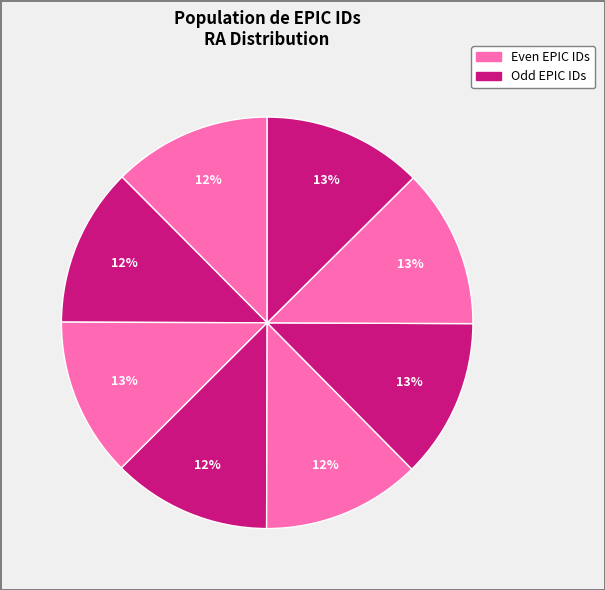

How many slices are in this pie chart?

8